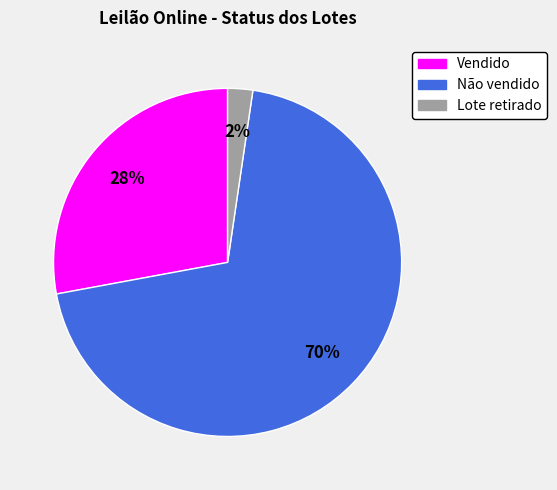

What is the majority slice?

Não vendido